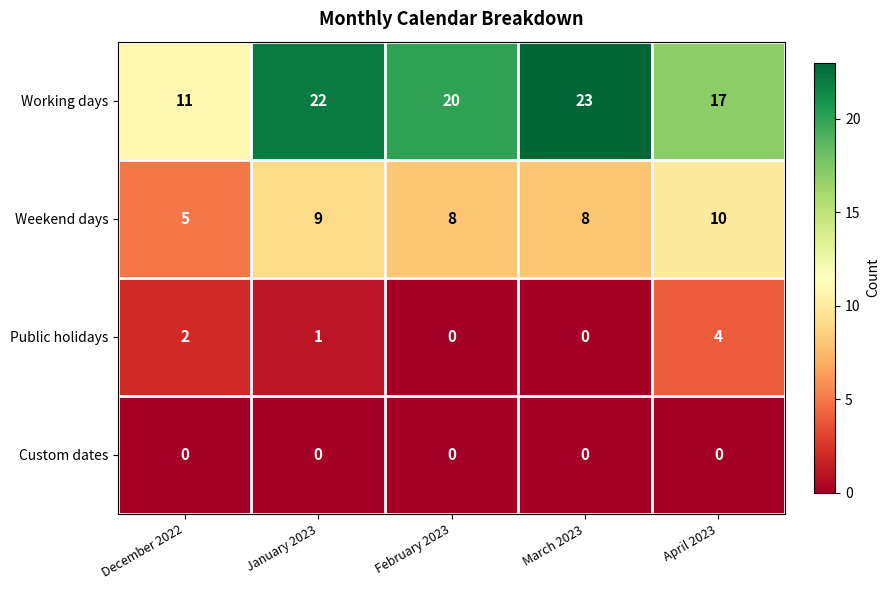

True or false: Public holidays has a value of 0 at February 2023.

True